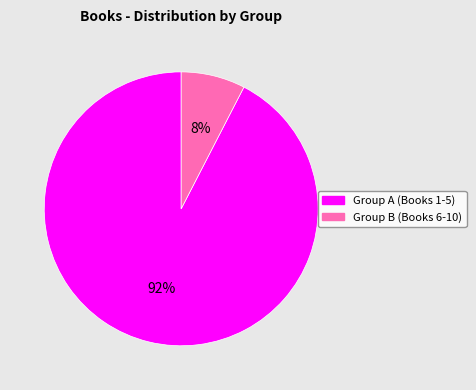

How many segments does this pie chart have?

2